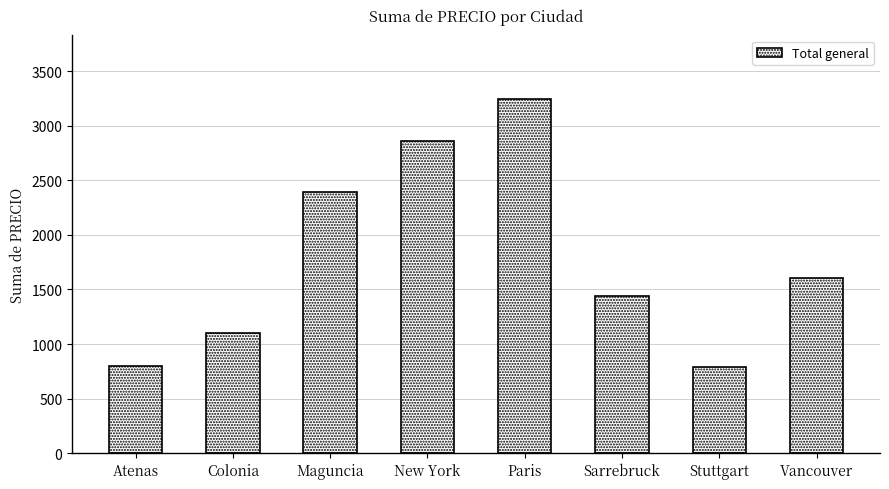

Is it true that the value at New York is 2857?

True